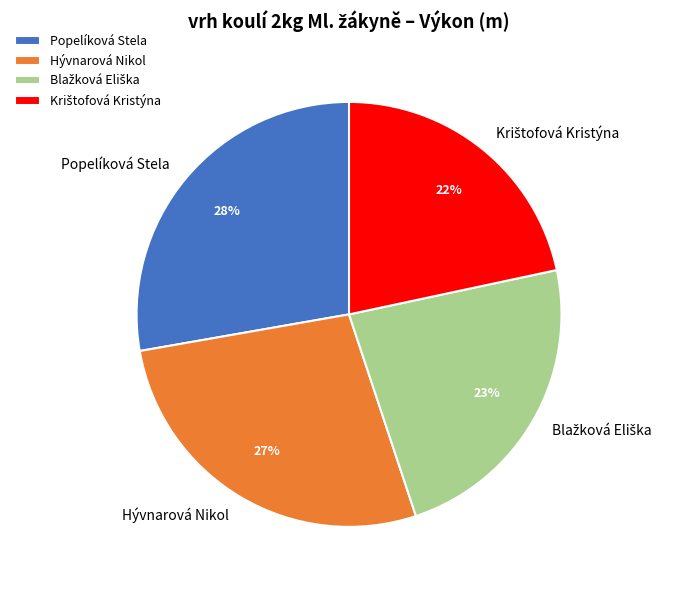

What is the ratio of the value at Hývnarová Nikol to the value at Popelíková Stela?

1.0